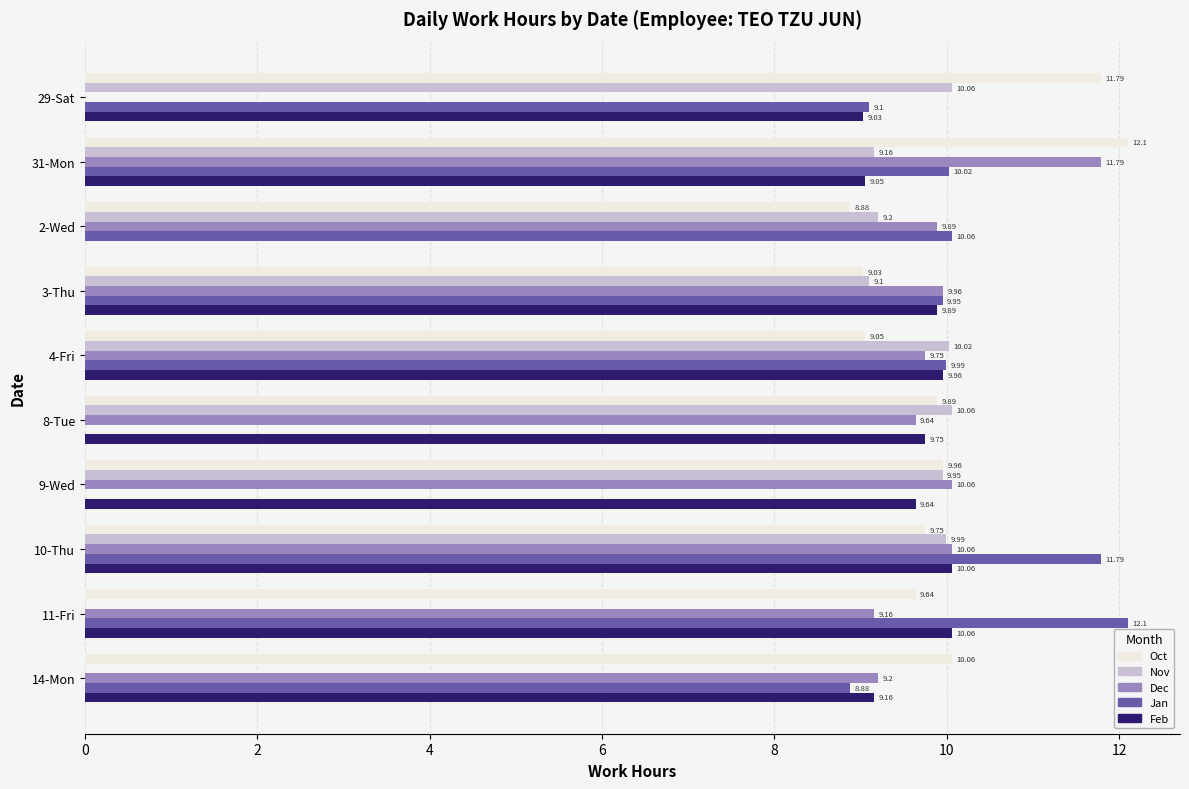

Which series changed the most between 31-Mon and 2-Wed?

Feb